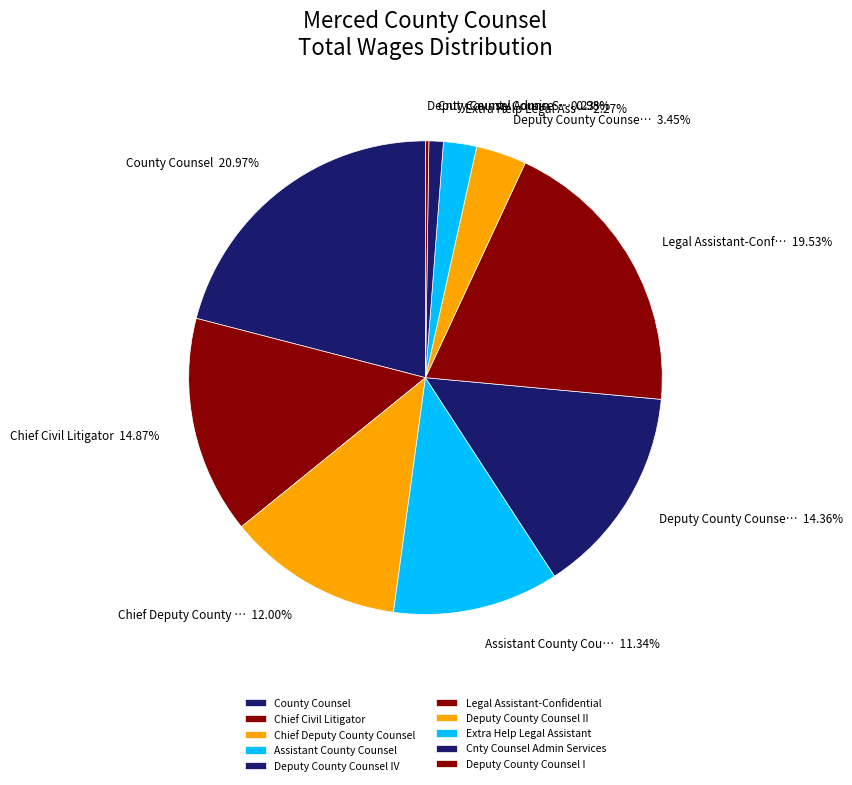

To the nearest percent, what percentage of the pie is Chief Civil Litigator?

15%